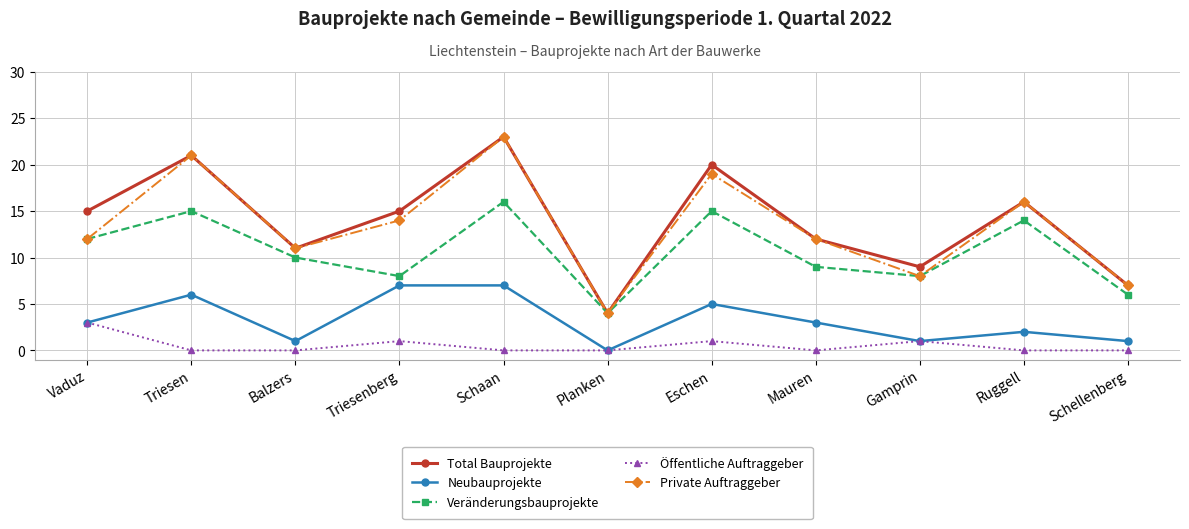

What is the greatest value displayed?

23